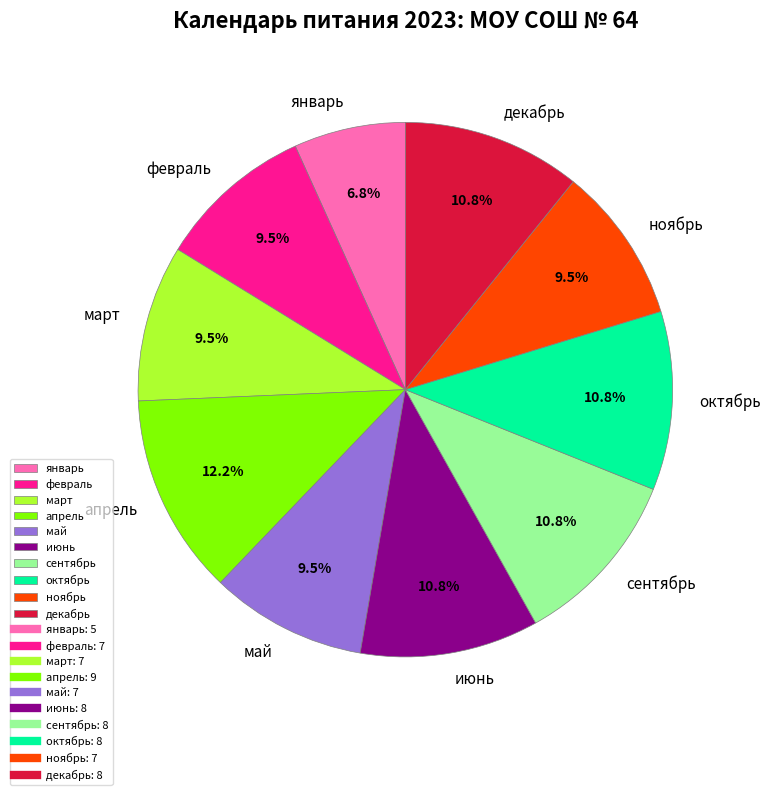

What percentage is NOT represented by декабрь?

89.2%